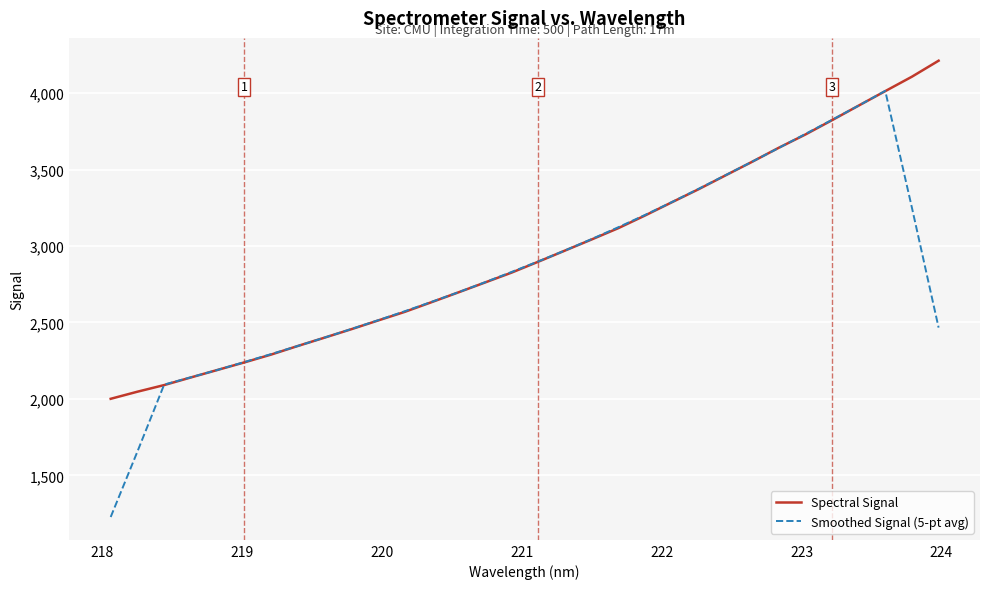

Which series ends up on top after the final intersection of Smoothed Signal (5-pt avg) and Spectral Signal?

Spectral Signal